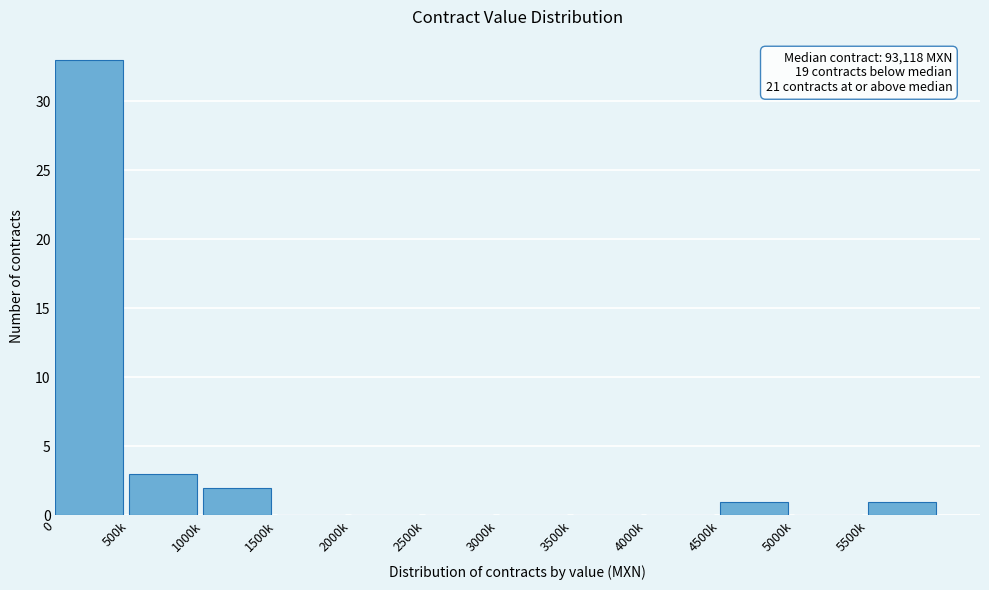

Reading left to right, transcribe all the data shown in this chart.

0=33	500k=3	1000k=2	1500k=0	2000k=0	2500k=0	3000k=0	3500k=0	4000k=0	4500k=1	5000k=0	5500k=1